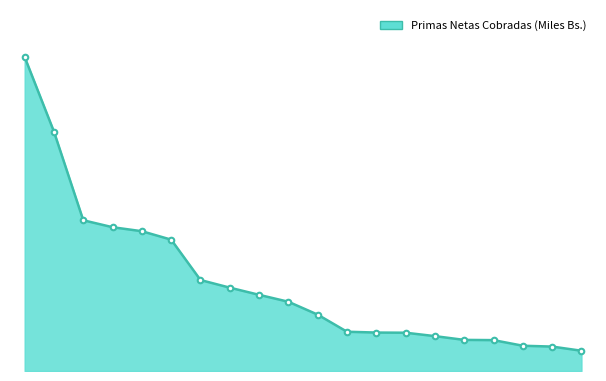

What is the difference between the second highest and minimum values?

122116786.8